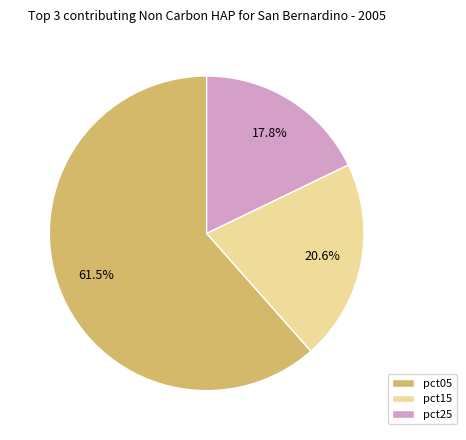

To the nearest percent, what is the average slice percentage?

33%